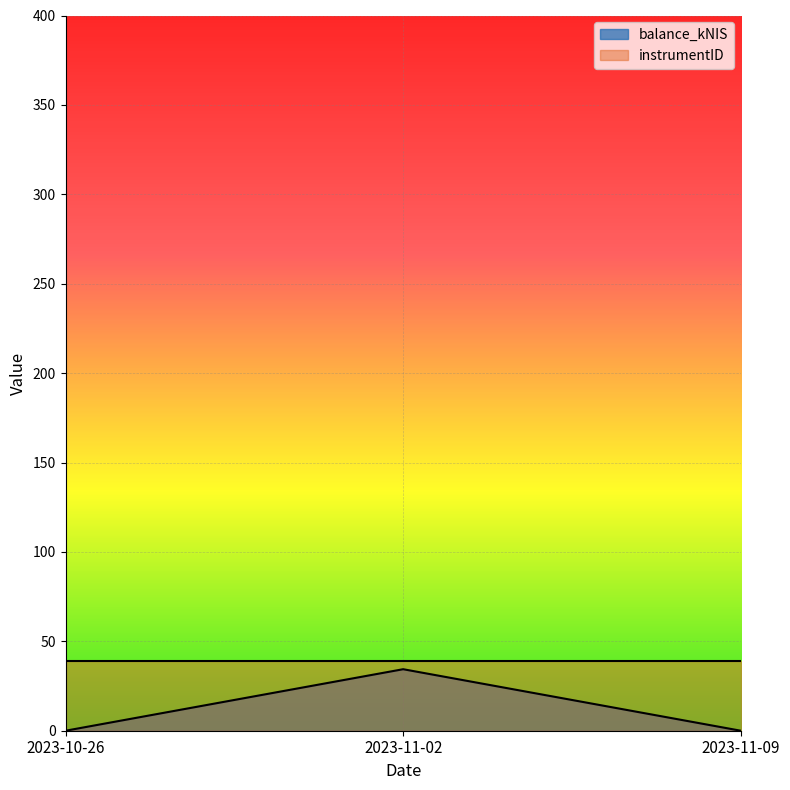

Between 2023-11-02 and 2023-10-26, which is larger?

2023-11-02